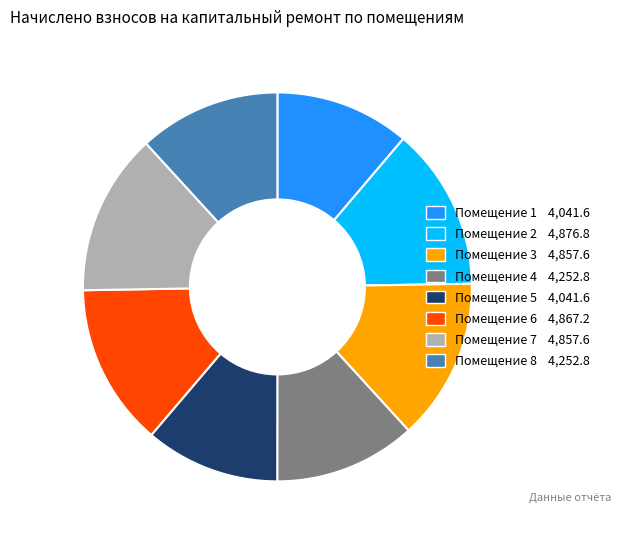

Is there any slice that represents more than half of the pie?

No